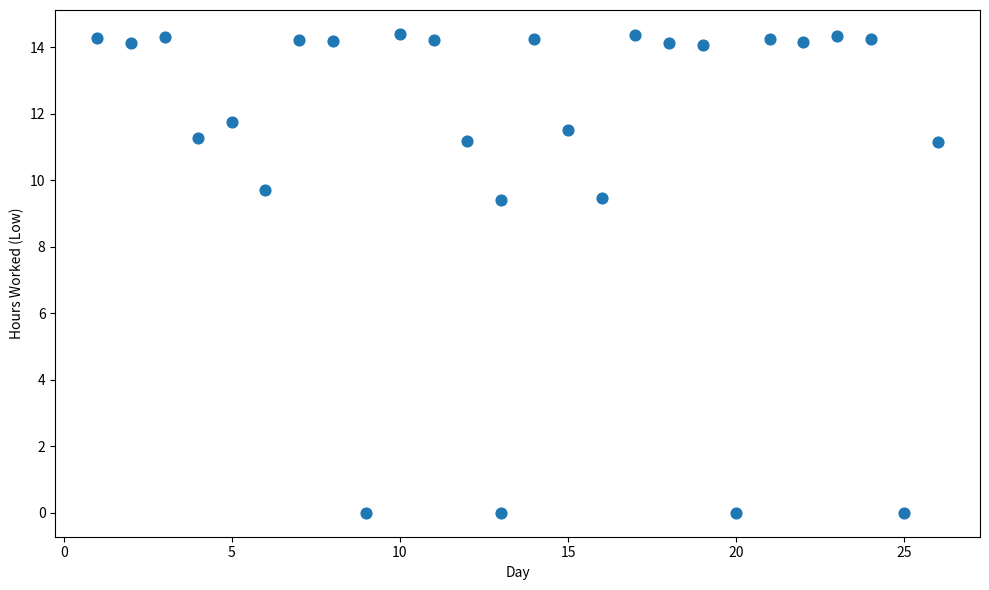

What is the range of X values (max minus min)?

25.0